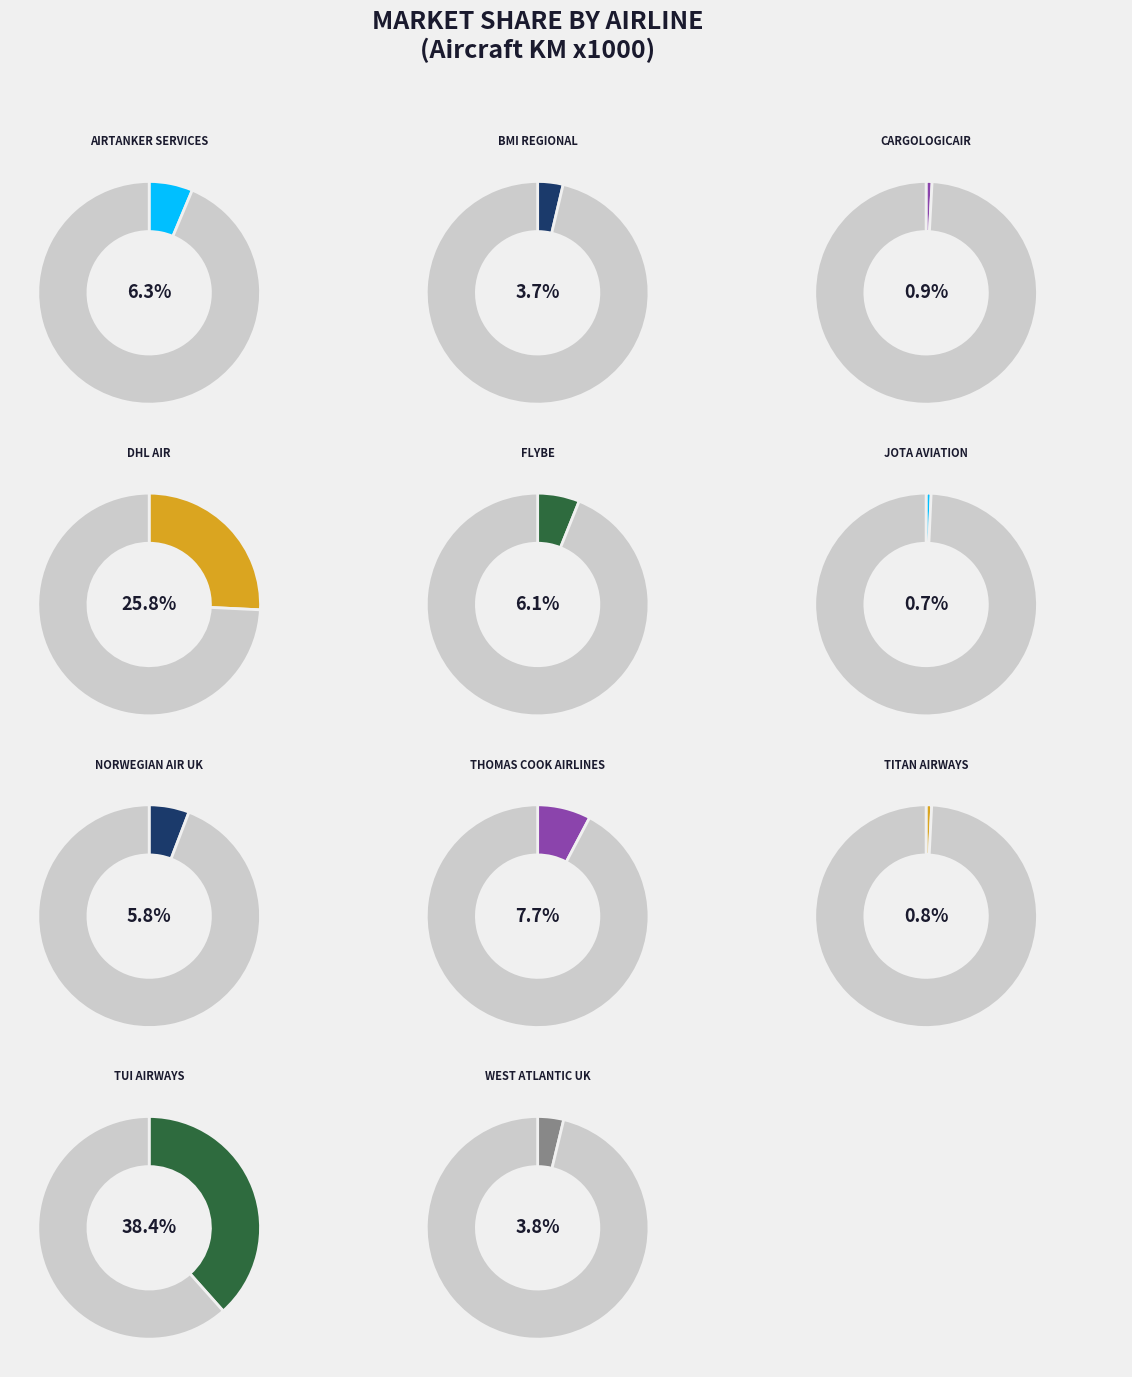

Which slice is the smallest?

JOTA AVIATION LTD